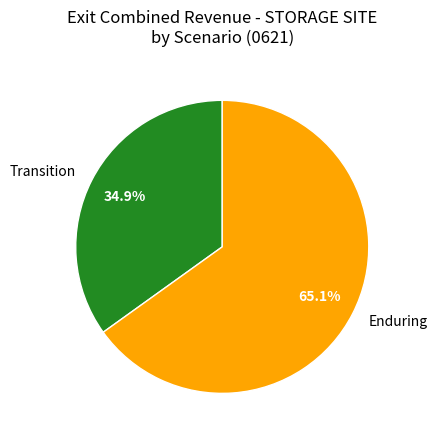

What percentage is the Enduring slice, to the nearest percent?

65%